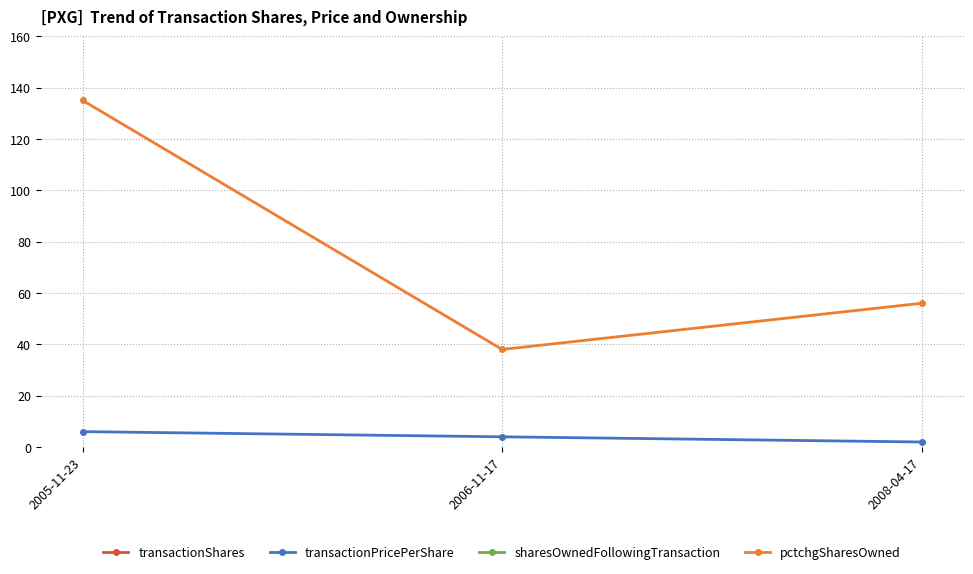

Reading left to right, what are all the values shown in this chart?

transactionShares: 5400.0	2500.0	5000.0
transactionPricePerShare: 6.0	4.0	2.0
sharesOwnedFollowingTransaction: 9400.0	9000.0	14000.0
pctchgSharesOwned: 135.0	38.0	56.0